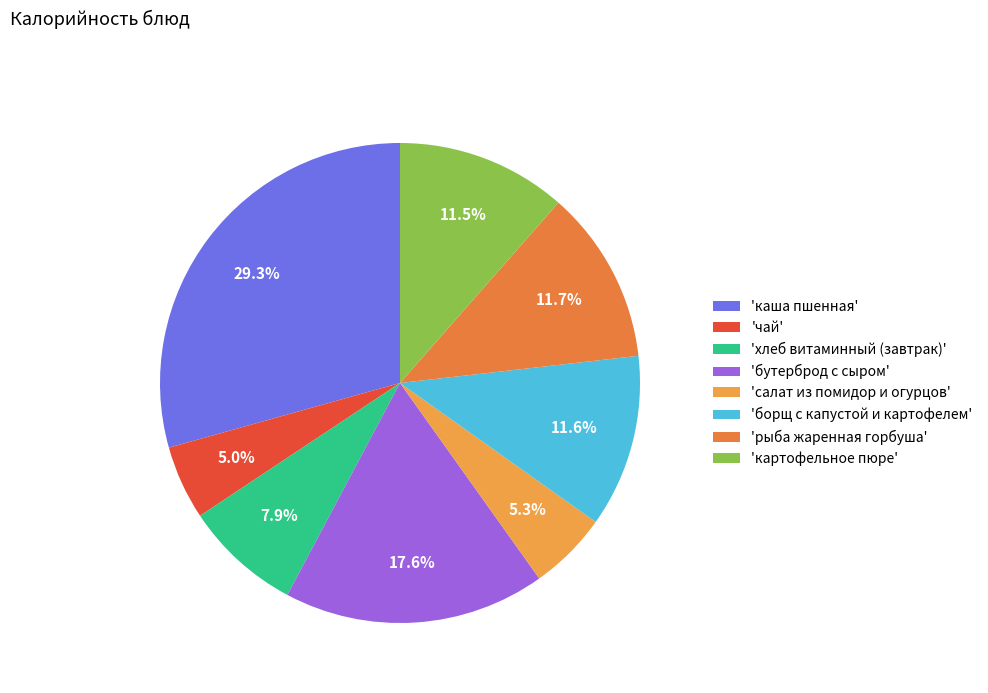

Which category has the smallest portion of the pie?

чай